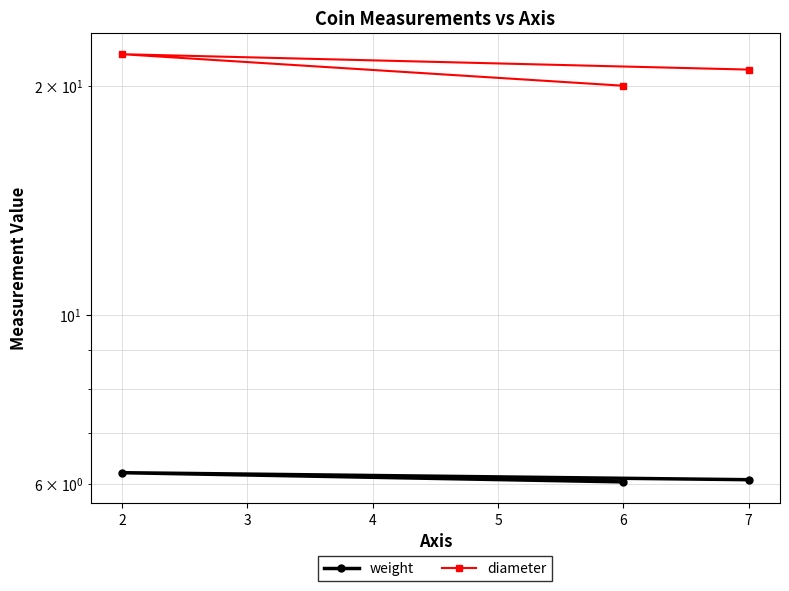

Is the value of weight at 6 greater than the value of diameter at 6?

No